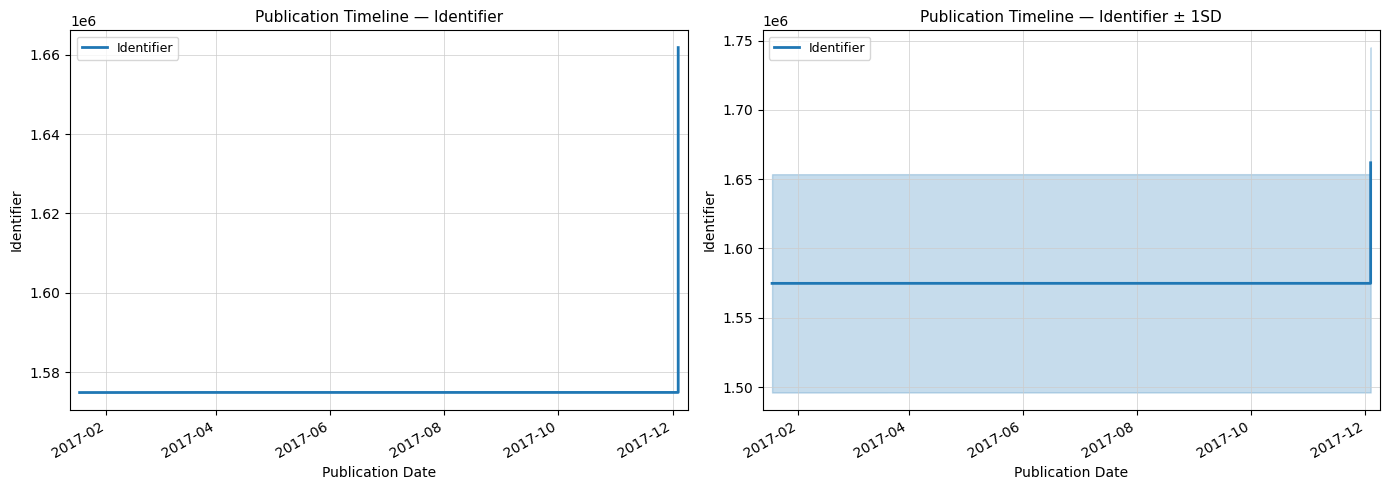

How many series are shown in this chart?

1